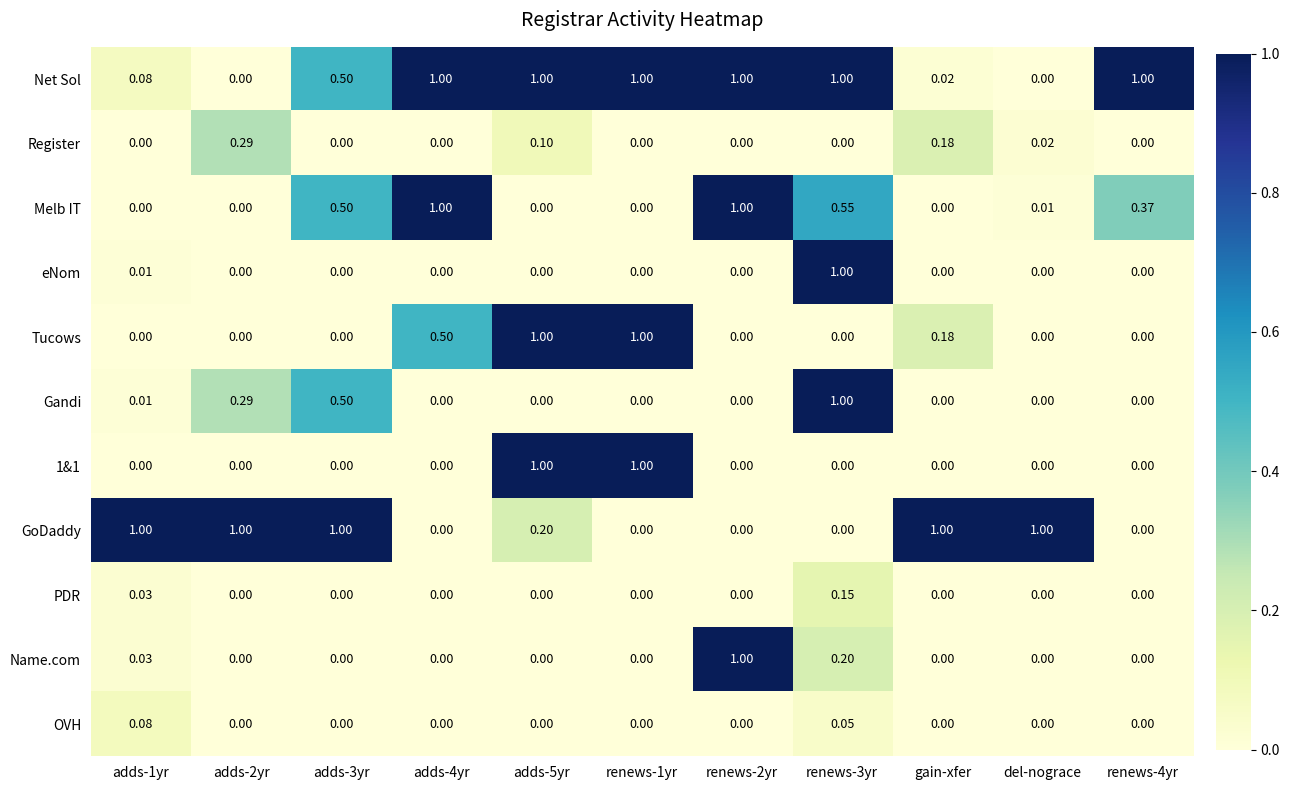

Is the value of Melb IT at renews-2yr greater than the value of 1&1 at renews-3yr?

Yes